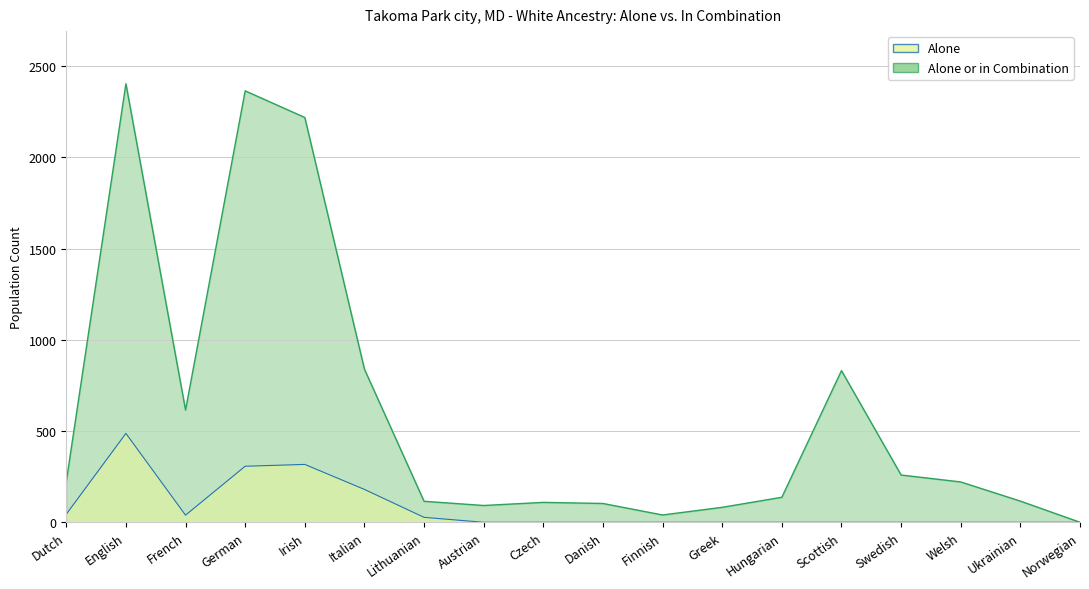

The Alone or in Combination series shows 4070 at English. True or false?

False